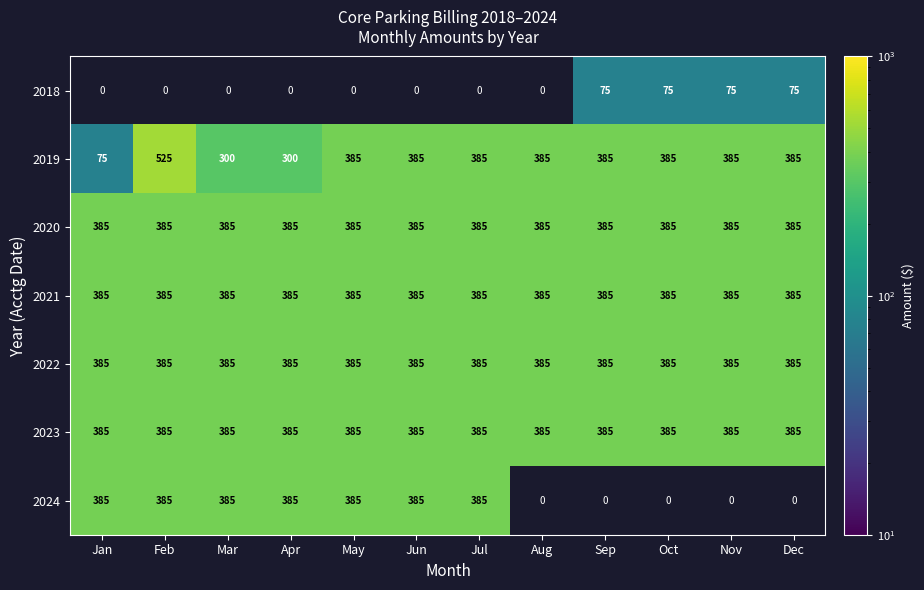

What is the total value across all series at Aug?

1925